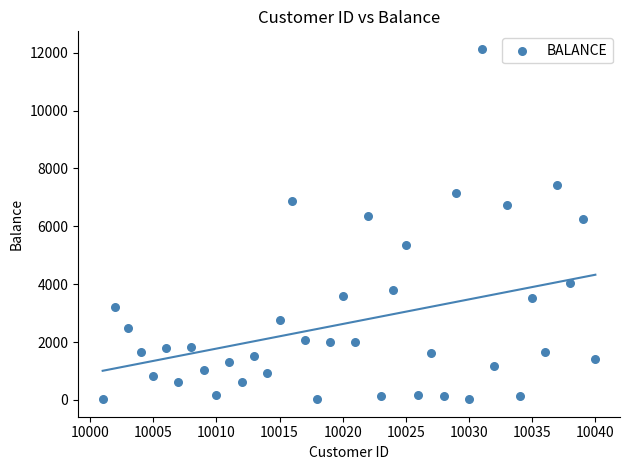

What is the range of Y values (max minus min)?

12114.2